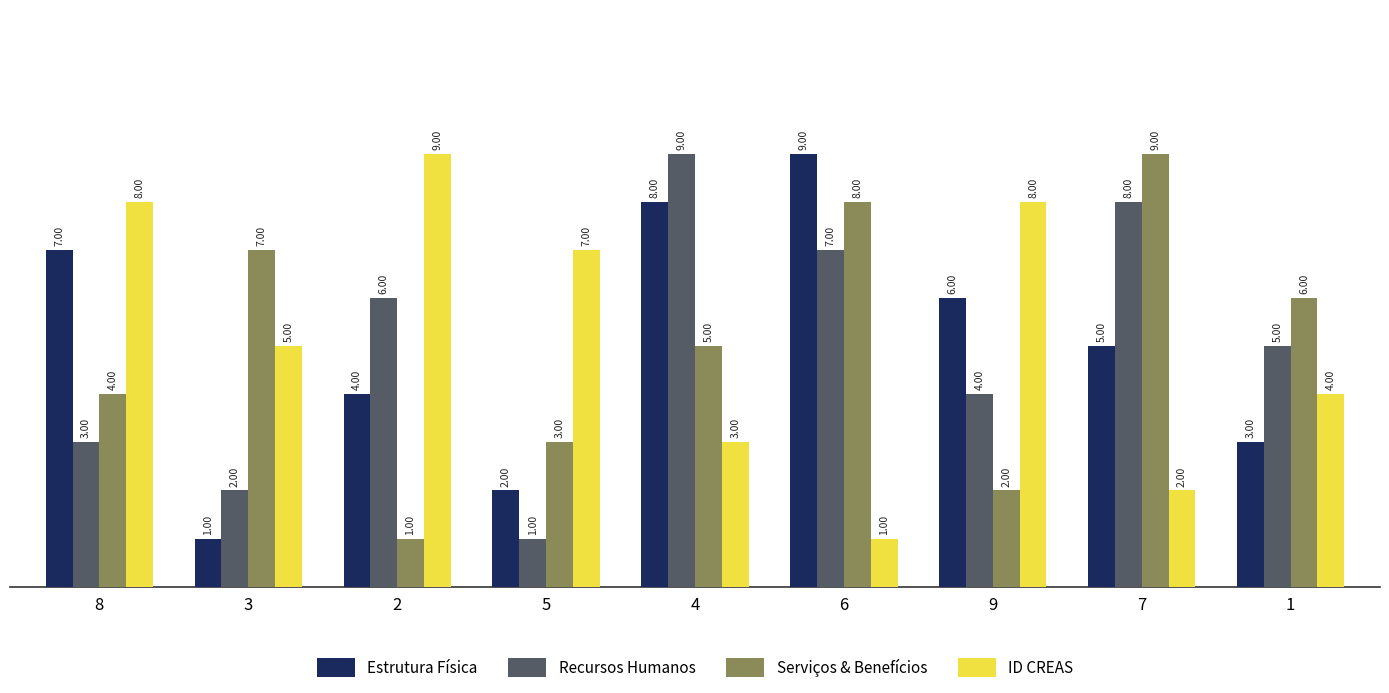

How many data points in Serviços & Benefícios are less than 5?

4